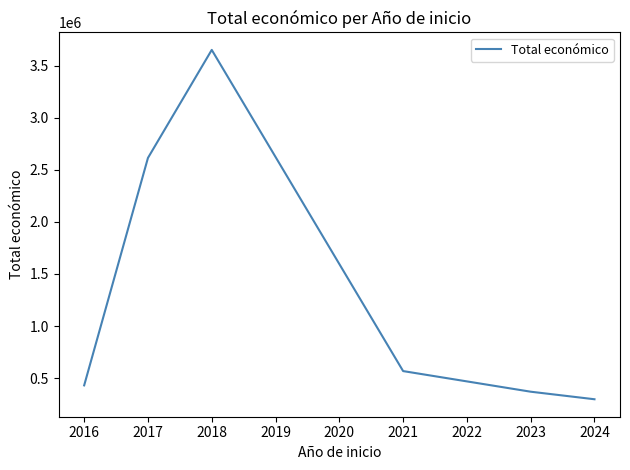

How many interior local peaks (higher than both neighbors) does the data have?

1